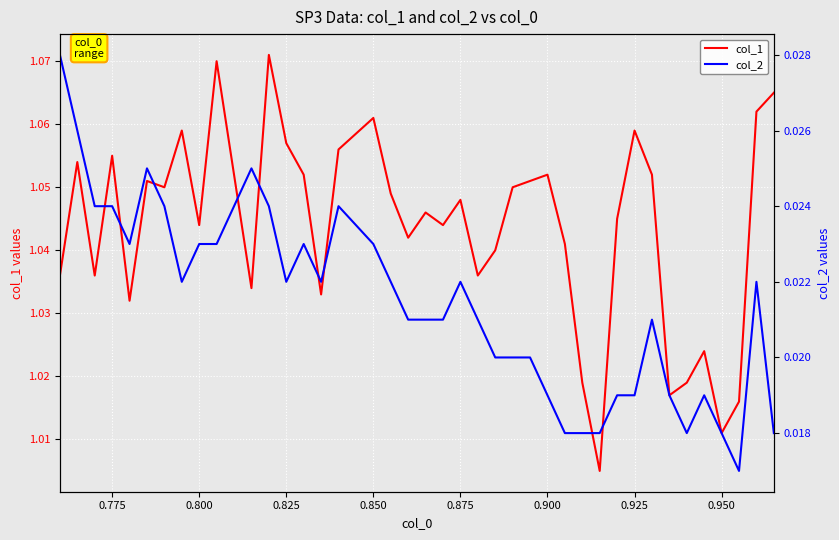

Between 0.850 and 0.875, which series saw the biggest shift?

col_1